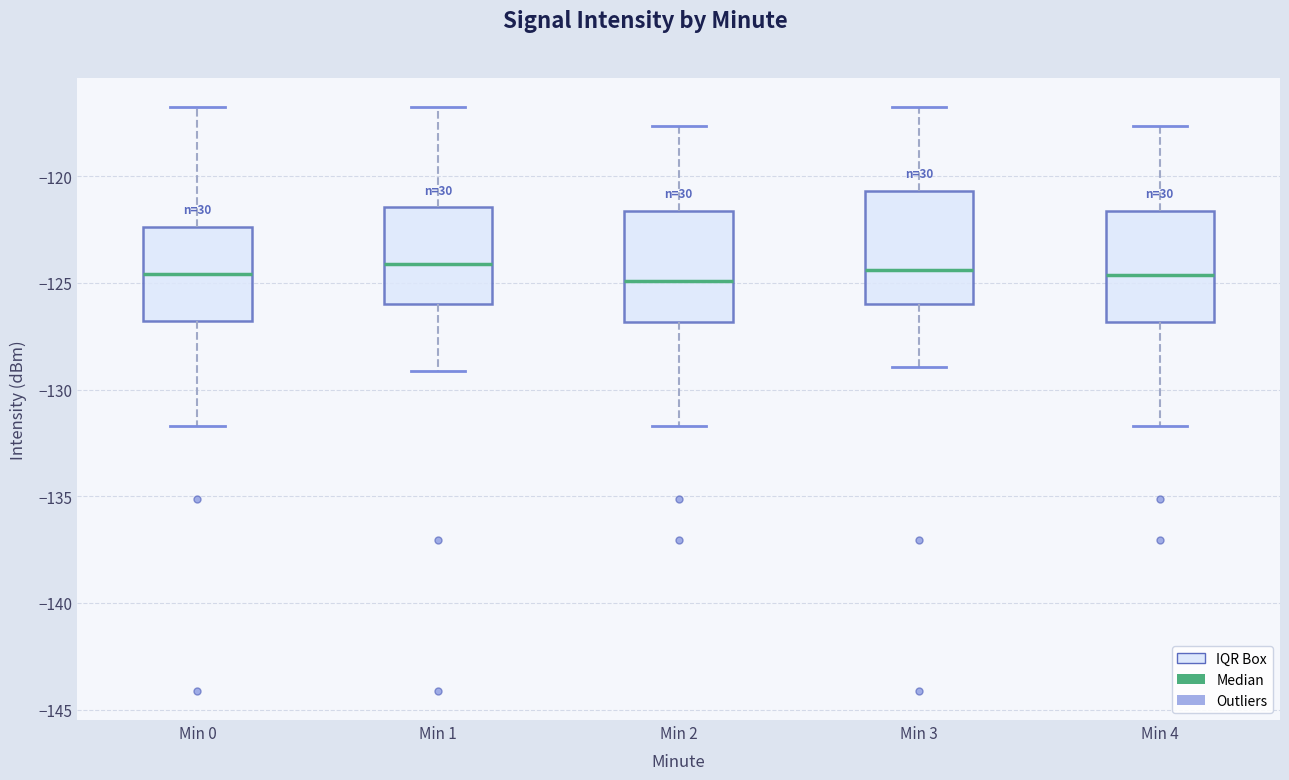

Reading left to right, read every box against the y-axis: the position of its median line, the range the box covers, and the ends of its whiskers. The values are not printed on the chart, so give them approximately, as read against the axis.

Min 0: median -124.5, box -127.0 to -122.5, whiskers -131.5 to -117.0
Min 1: median -124.0, box -126.0 to -121.5, whiskers -129.0 to -117.0
Min 2: median -125.0, box -127.0 to -121.5, whiskers -131.5 to -117.5
Min 3: median -124.5, box -126.0 to -120.5, whiskers -129.0 to -117.0
Min 4: median -124.5, box -127.0 to -121.5, whiskers -131.5 to -117.5